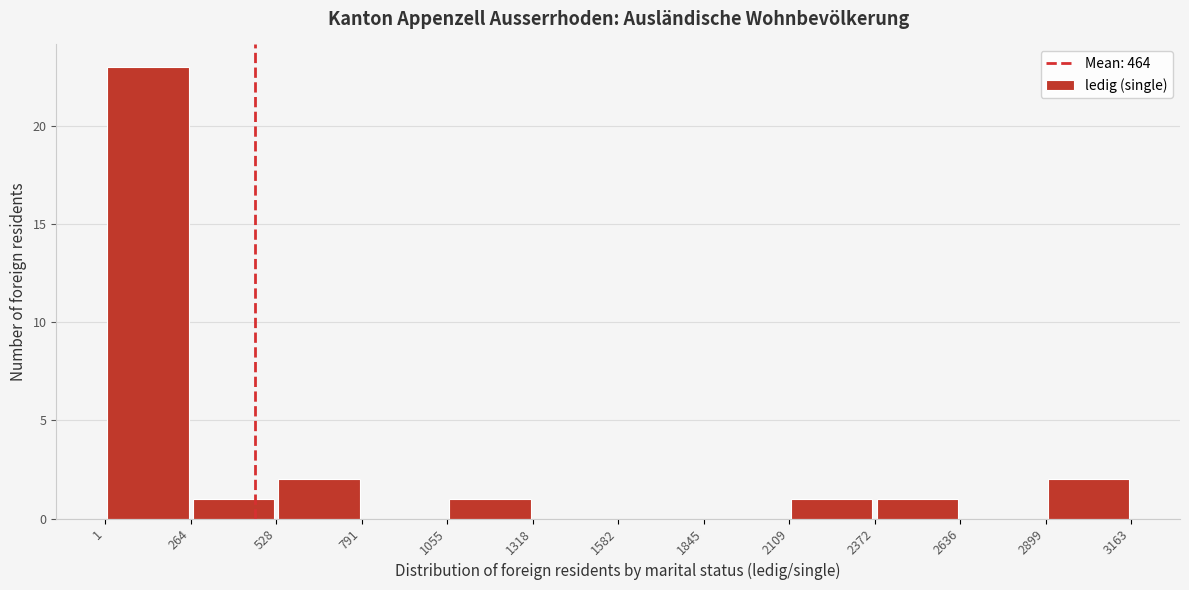

What is the height of the bar covering 1055 to 1318 on the x-axis? The values are not printed on the chart, so give them approximately, as read against the axis.

1